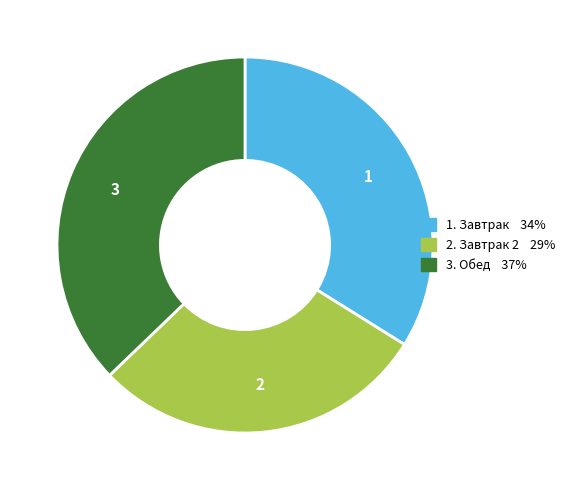

Does any single category account for the majority?

No